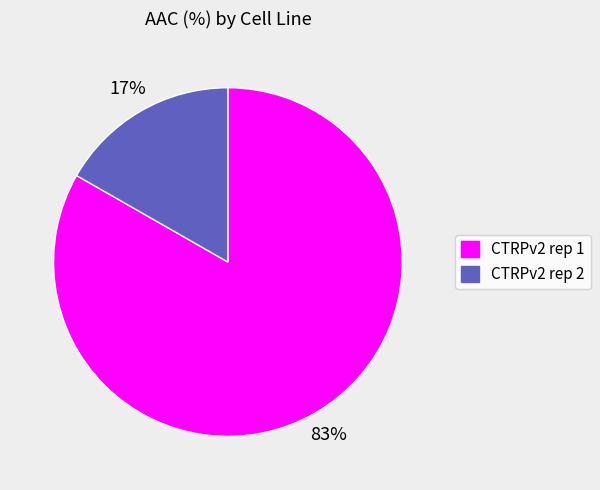

To the nearest percent, what is the average slice percentage?

50%